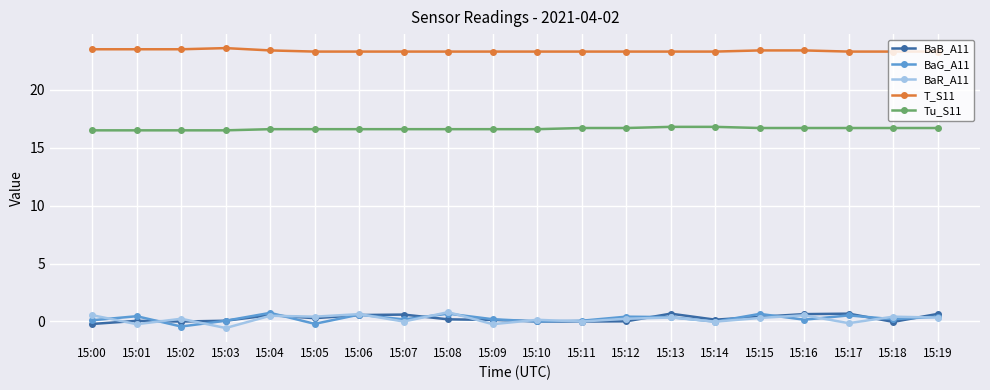

True or false: BaR_A11 and BaB_A11 cross at least once.

True